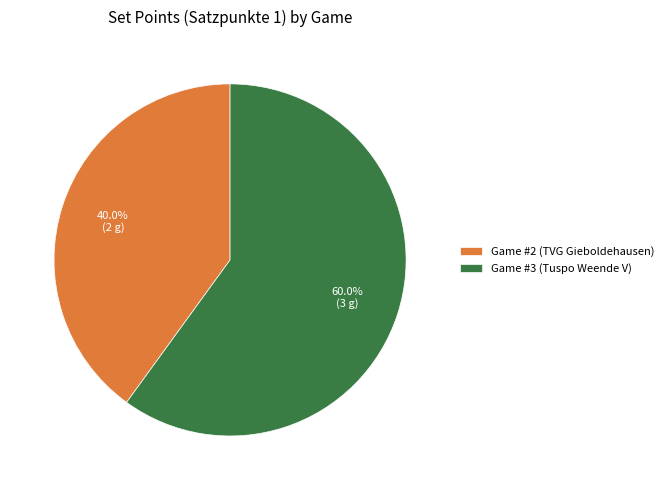

What is the total percentage of Game #3 (Tuspo Weende V) and Game #2 (TVG Gieboldehausen)?

100.0%